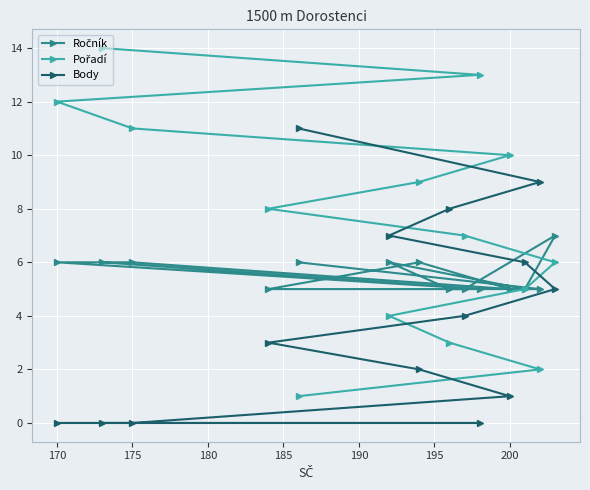

What is the greatest value displayed?

14